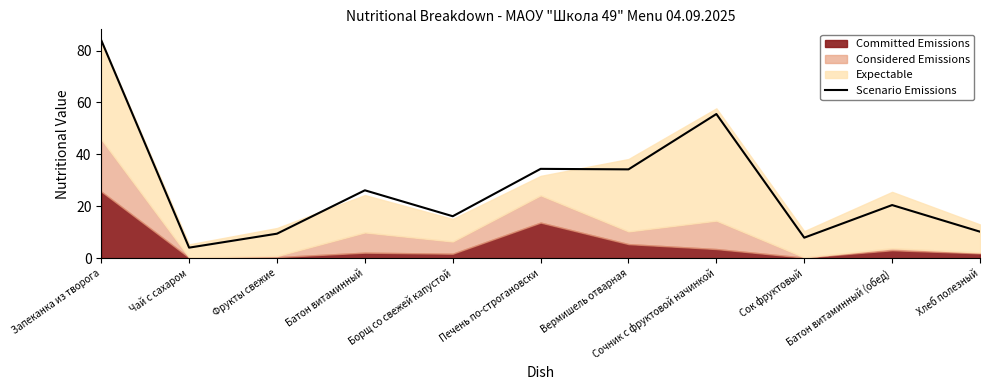

Does the chart display data point markers on the line(s)?

No